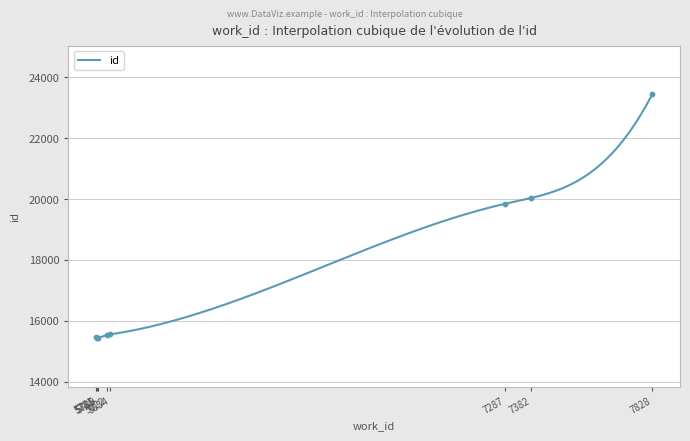

What is the change in value from 5785 to 7382?

+4711